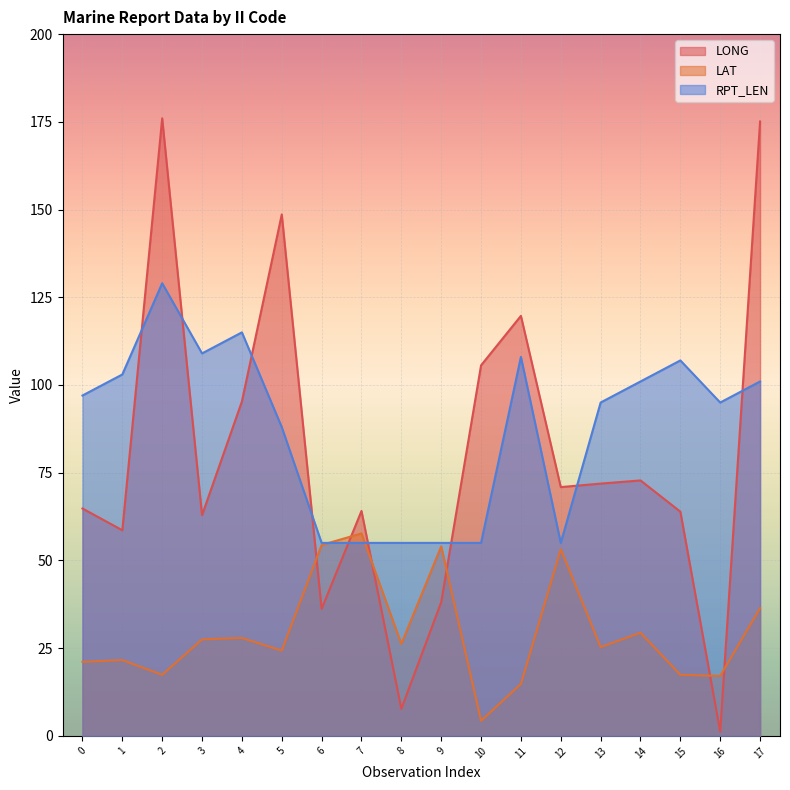

In LAT, how many points are lower than both neighbors (excluding endpoints)?

6